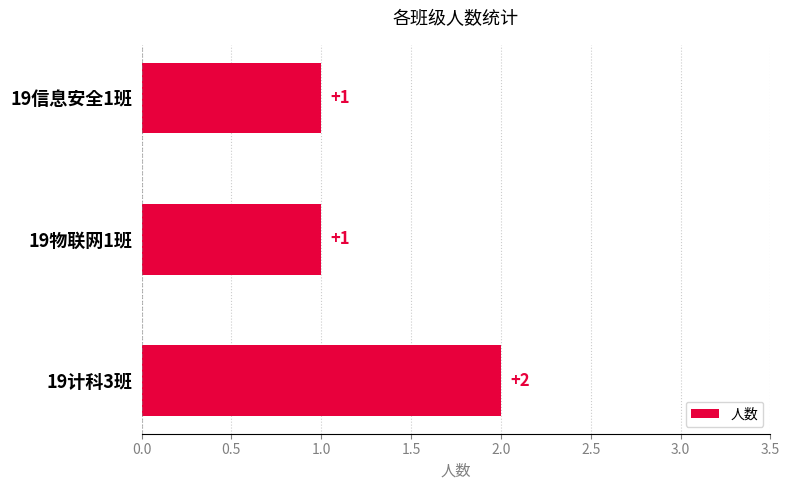

Which label corresponds to the largest value in the chart?

19计科3班